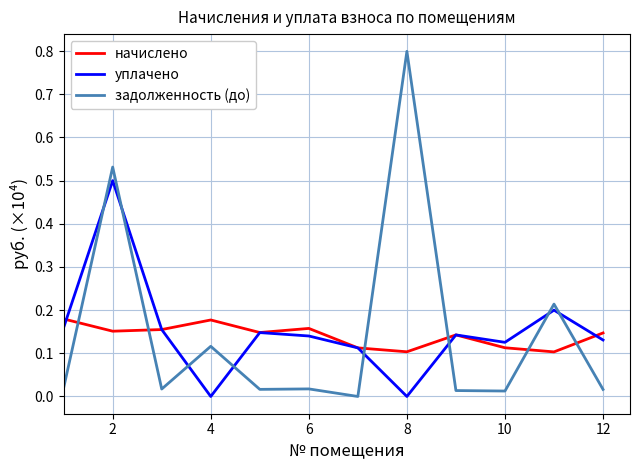

What is the highest value of the задолженность (до) series?

0.8